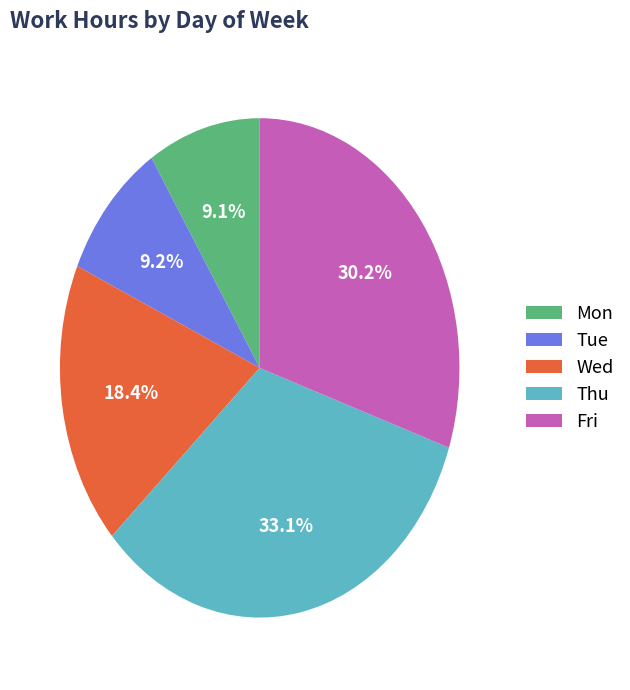

Which slice is the largest?

Thu